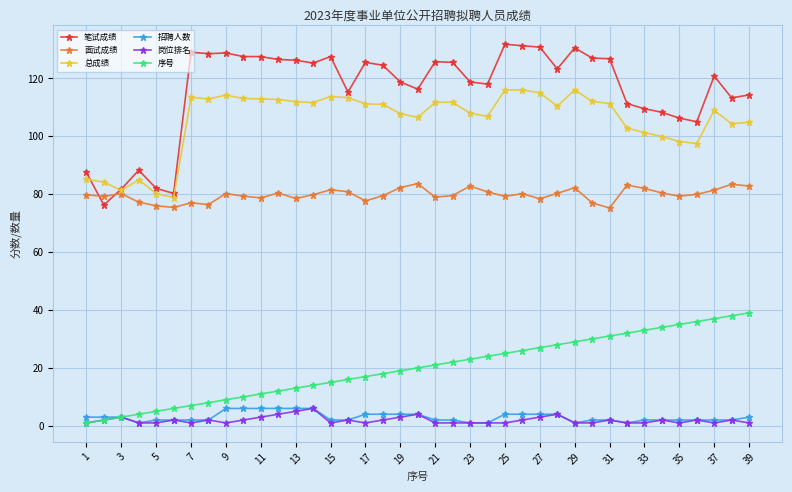

What is the maximum value for 面试成绩?

83.6